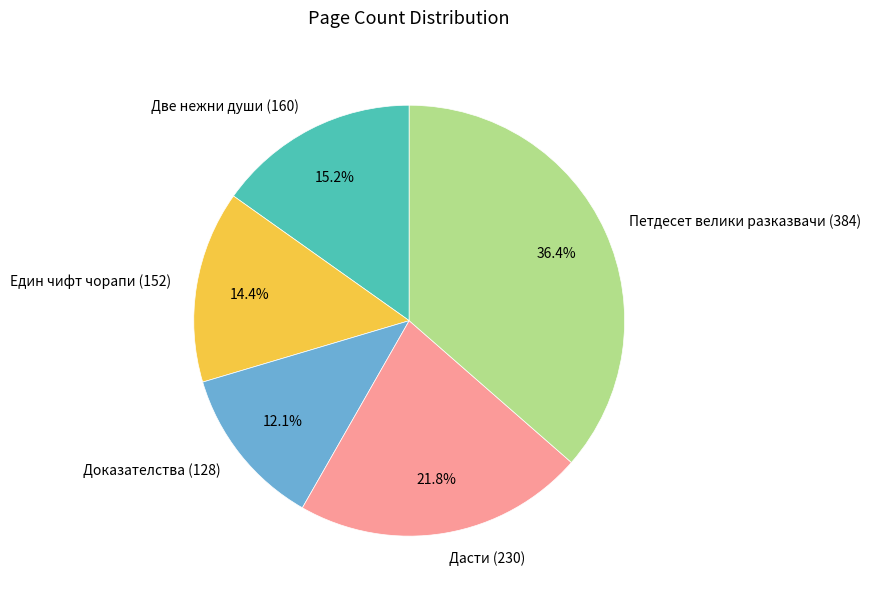

To the nearest percent, what is the difference between the largest and smallest slice percentages?

24%